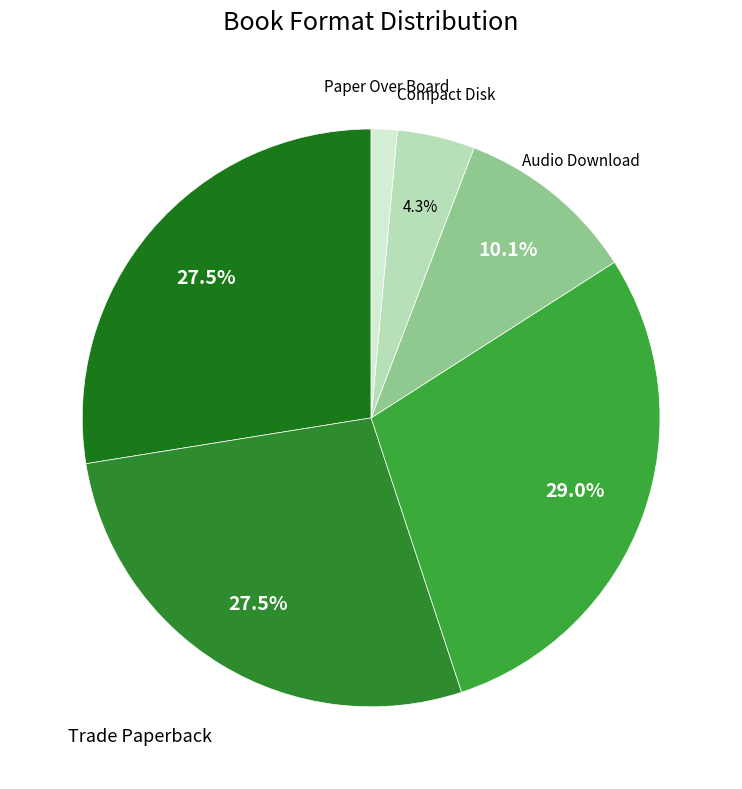

How many segments does this pie chart have?

6